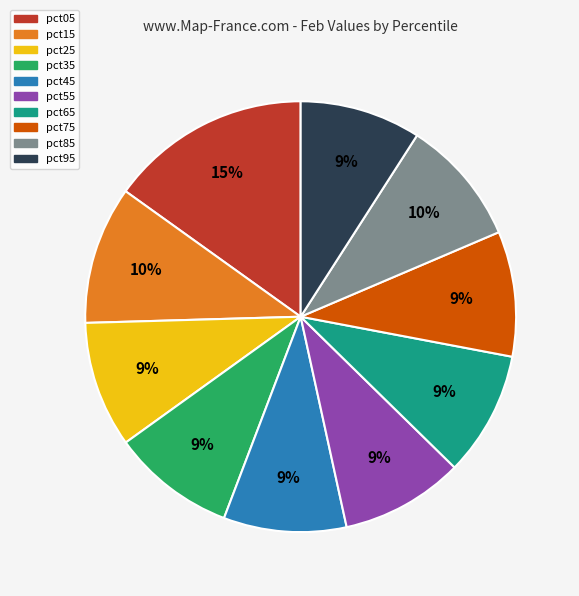

Approximately how many times larger is the value at pct95 compared to pct65?

1.0